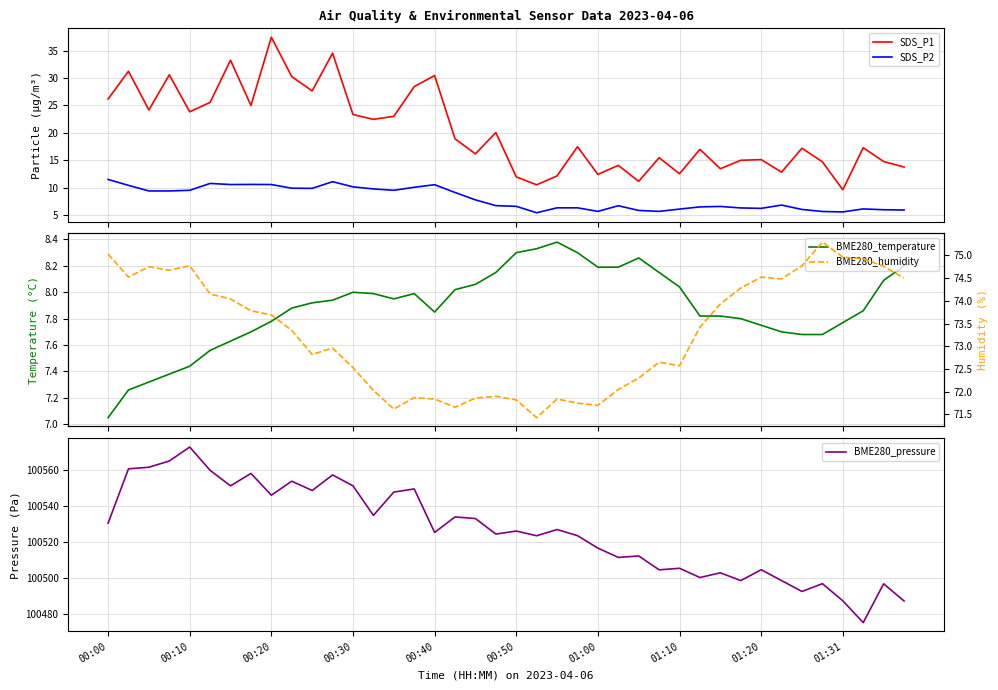

What is the label of the 40th point from the right?

00:00